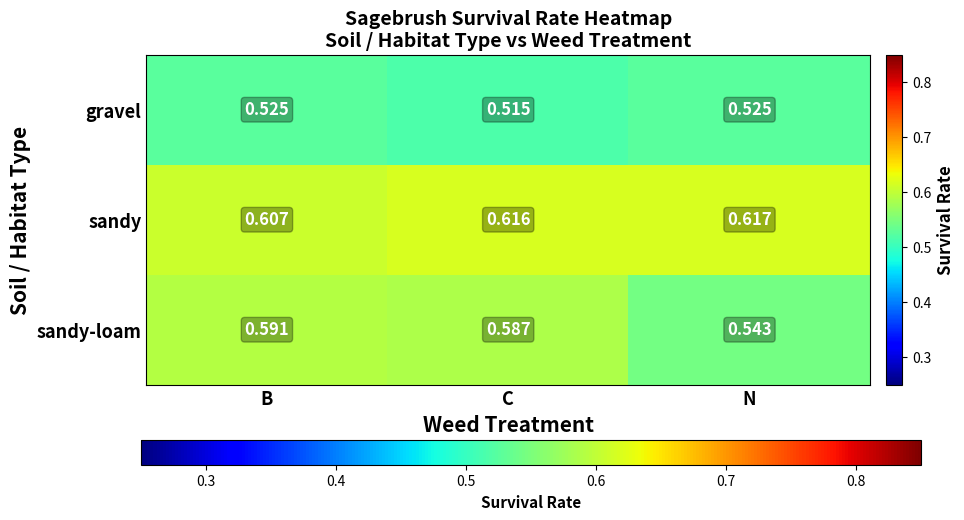

Is the value of sandy at B greater than the value of gravel at N?

Yes